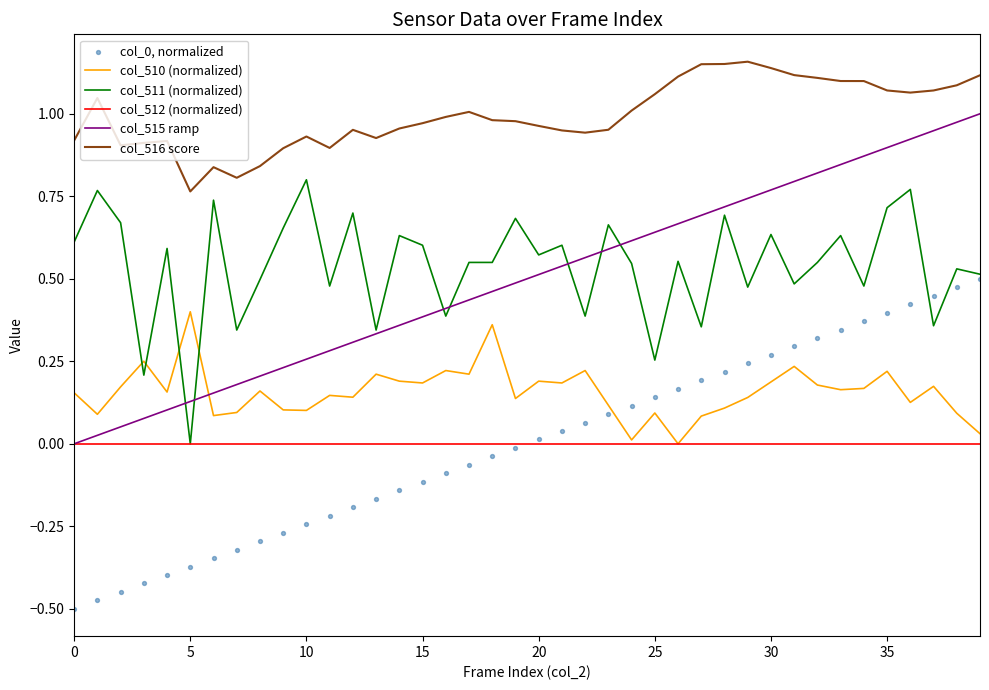

At how many categories does at least one series exceed 0?

40